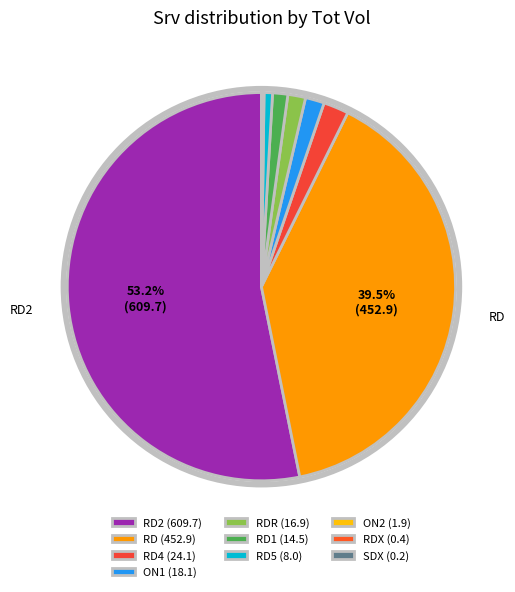

How many slices are in this pie chart?

10